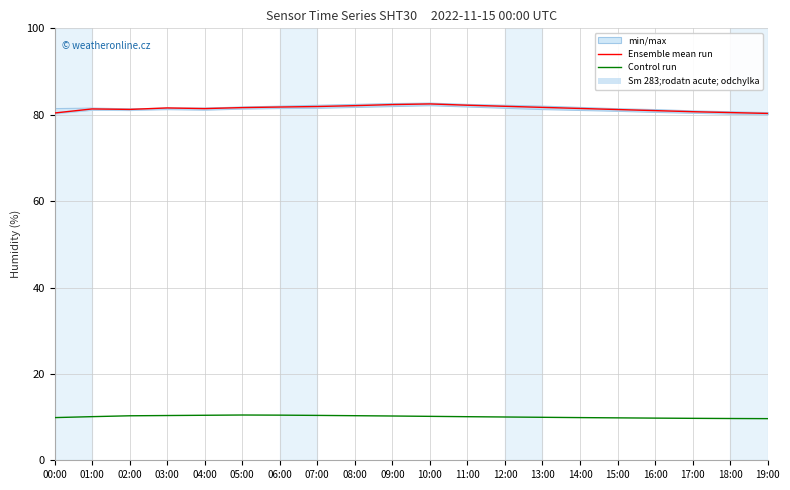

At which category does the chart reach its minimum across all series?

19:00